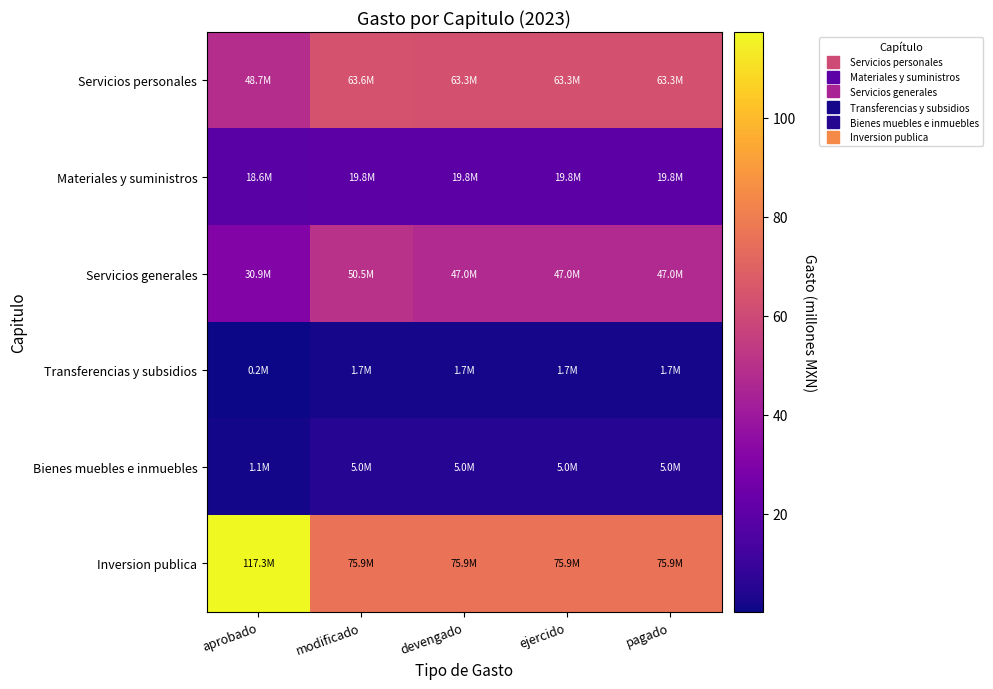

Rank the series by their maximum value, from lowest to highest.

Transferencias y subsidios, Bienes muebles e inmuebles, Materiales y suministros, Servicios generales, Servicios personales, Inversion publica